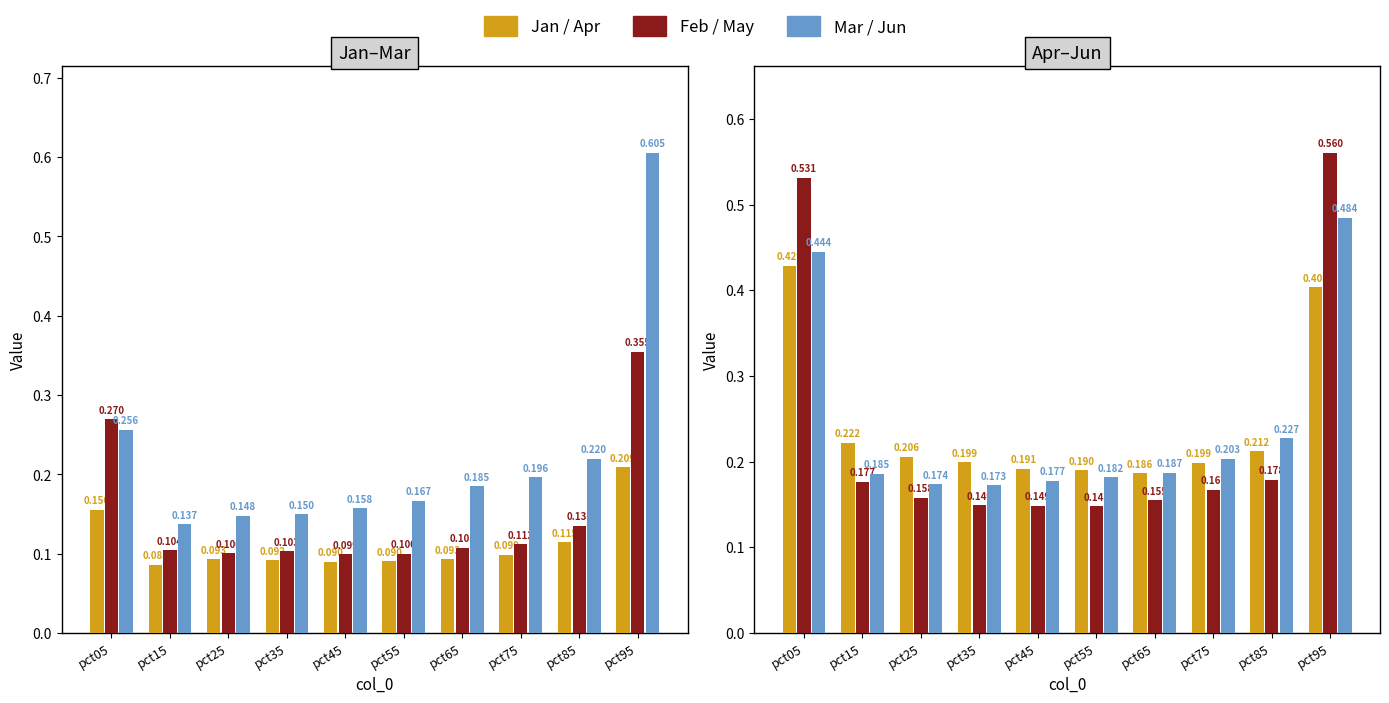

At how many categories does at least one series exceed 0?

10